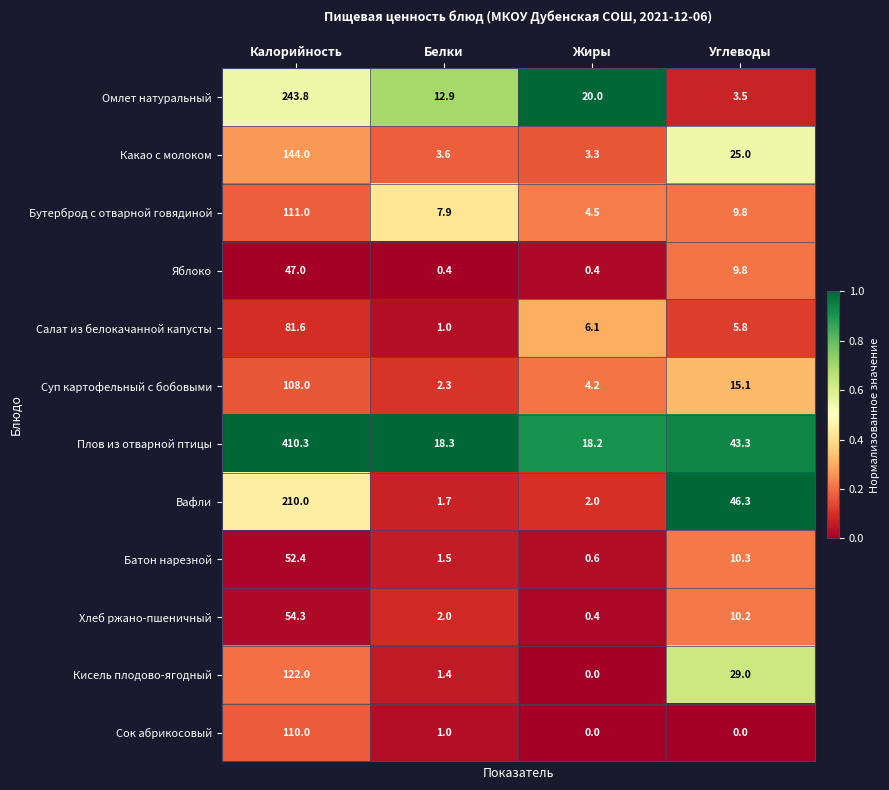

What is the lowest value of the Хлеб ржано-пшеничный series?

0.4